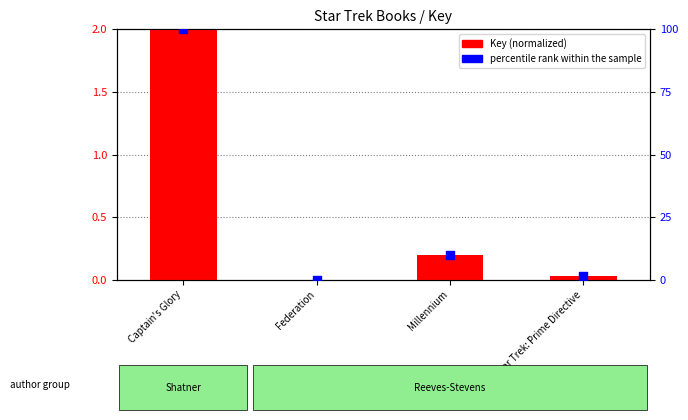

What are all the series names shown in the legend?

Key (normalized), percentile rank within the sample